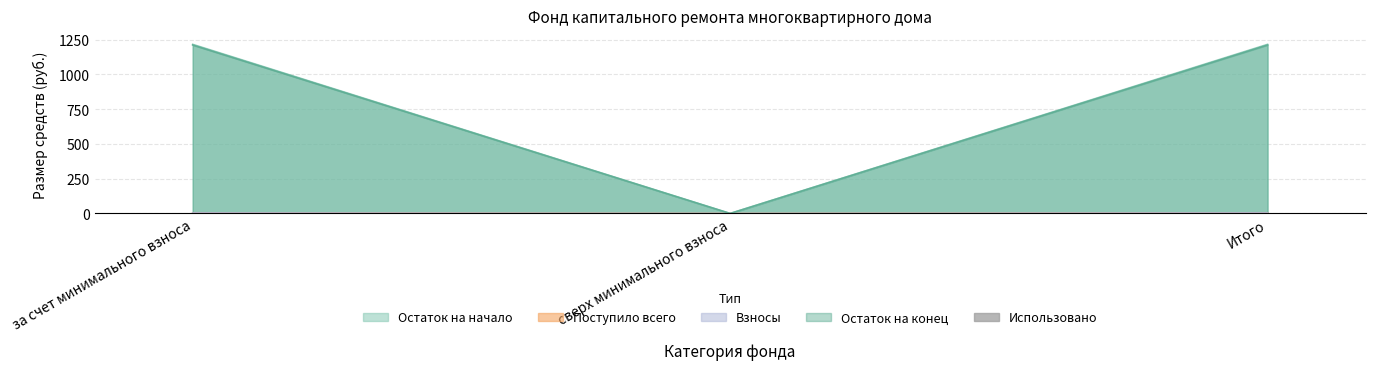

Between Итого and сверх минимального взноса, which is larger?

Итого